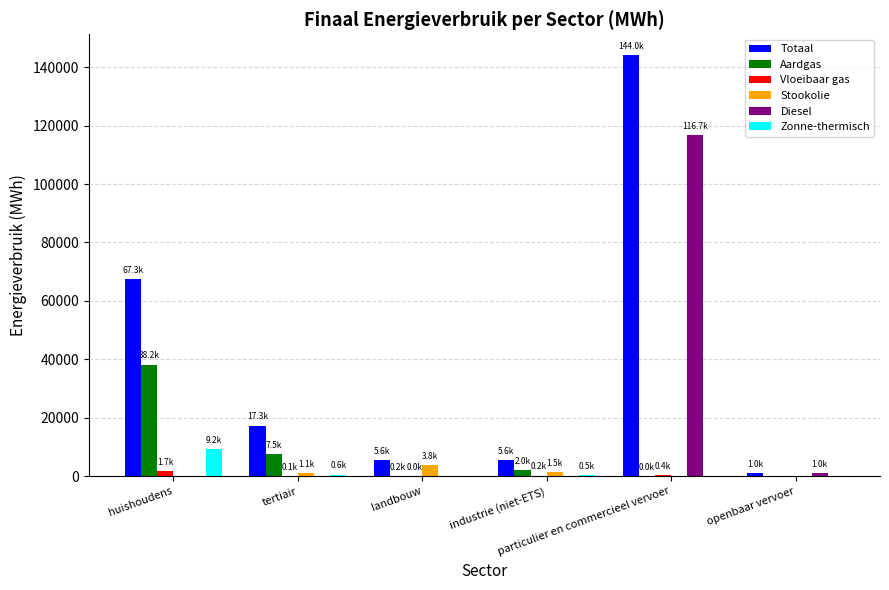

Are the bars grouped side by side (vs. stacked)?

Yes